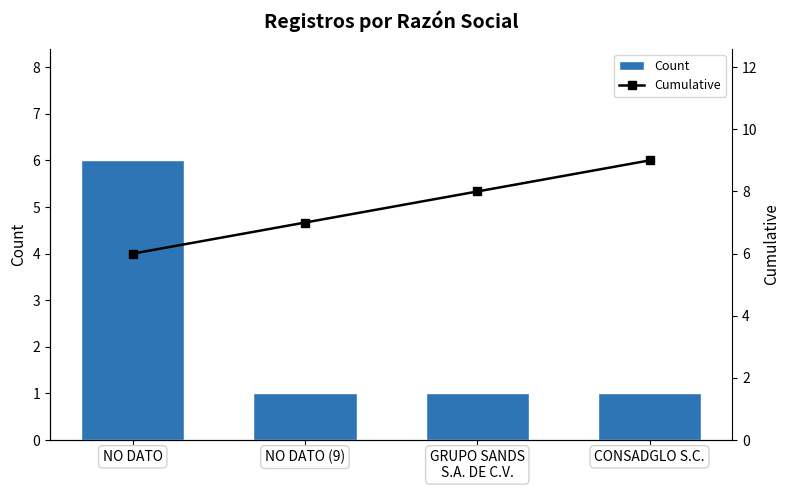

The Cumulative series shows 3 at NO DATO (9). True or false?

False